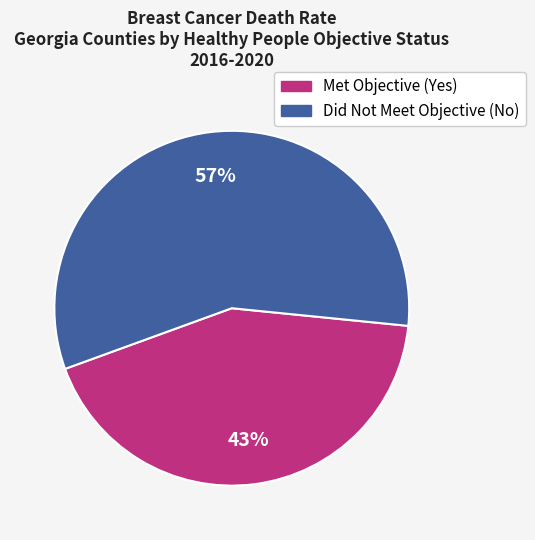

Which slice is the smallest?

Met Objective (Yes)